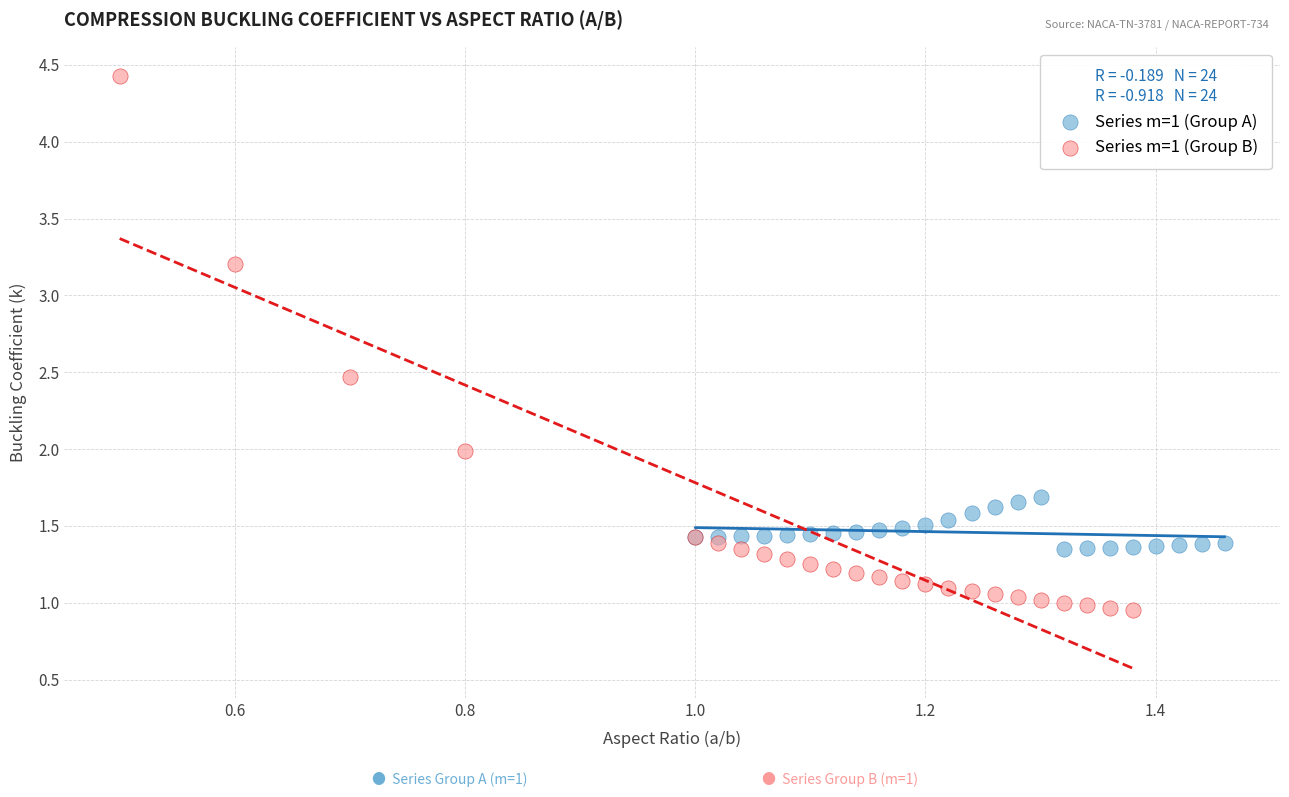

Which series has the largest Y range (max minus min)?

Series m=1 (Group B)